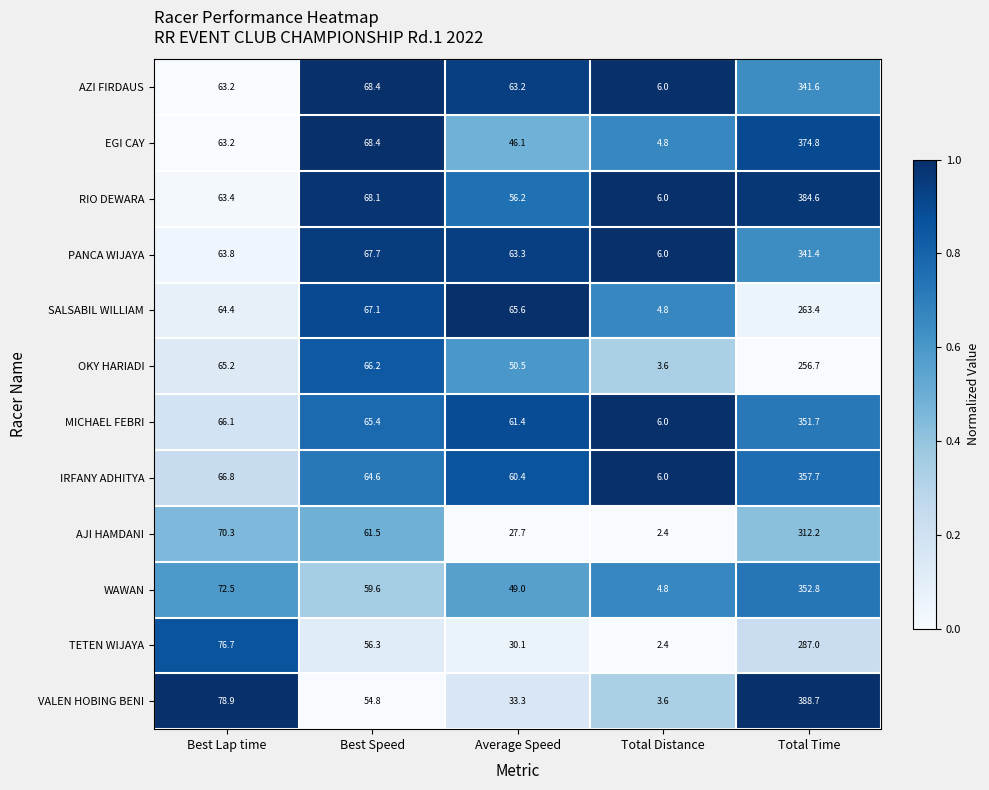

What is the difference between the highest and lowest values at Total Time?

132.0